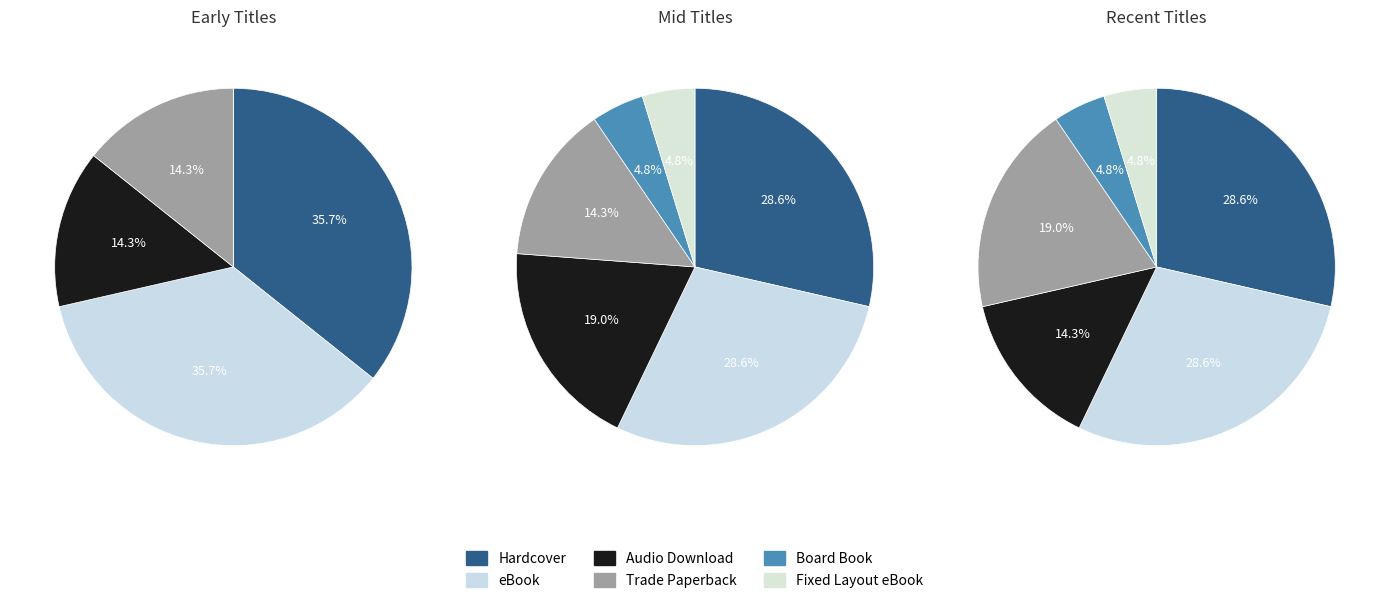

Is eBook the majority of the pie?

No